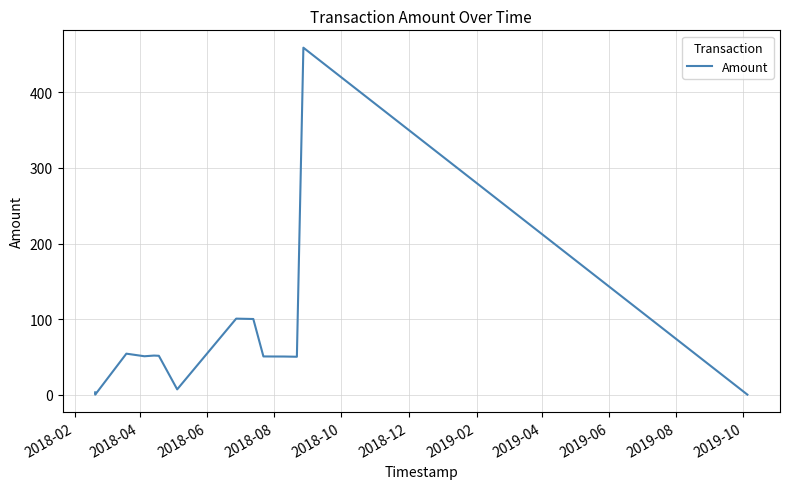

What is the greatest value displayed?

459.2